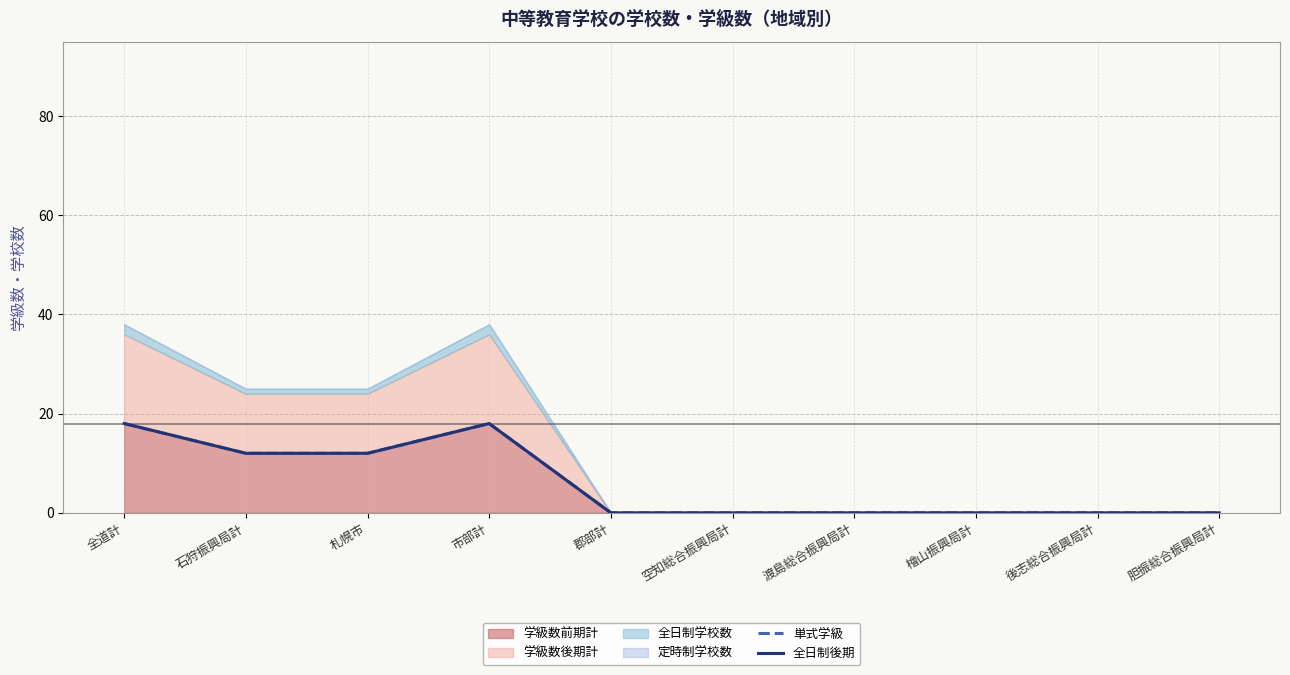

True or false: 単式学級 and 全日制後期 cross at least once.

False